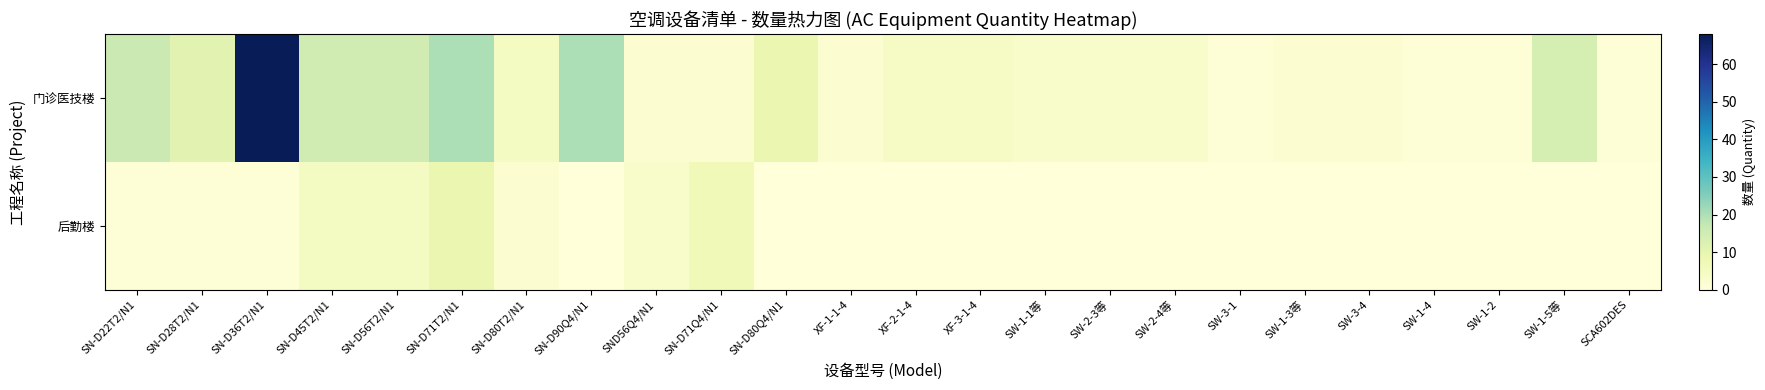

Count the number of data series in this chart.

2